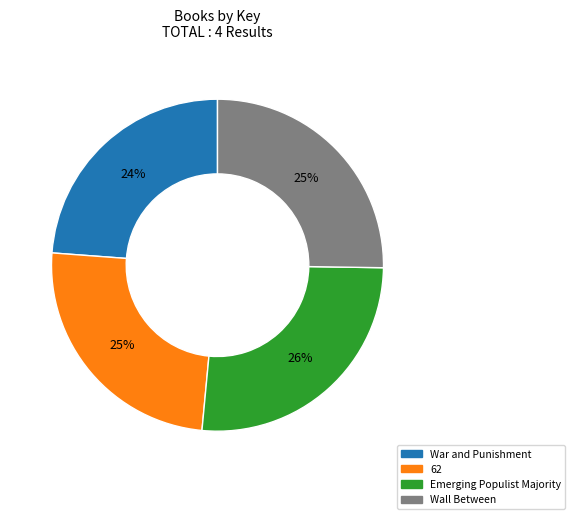

Does 62 account for over 50% of the chart?

No